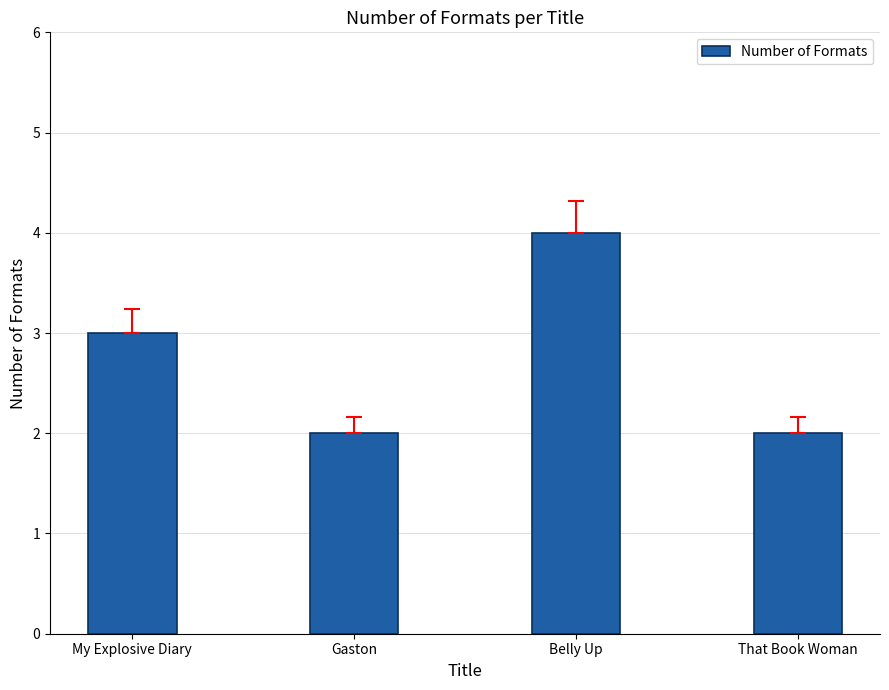

What is the label of the 3rd bar from the right?

Gaston